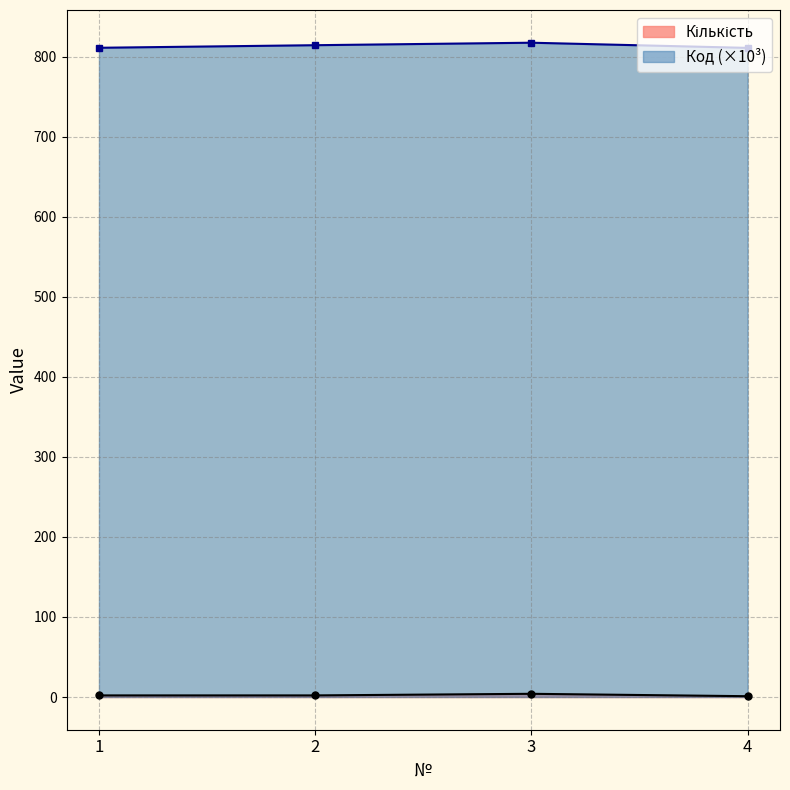

What is the total value across all series at 2?

816.3